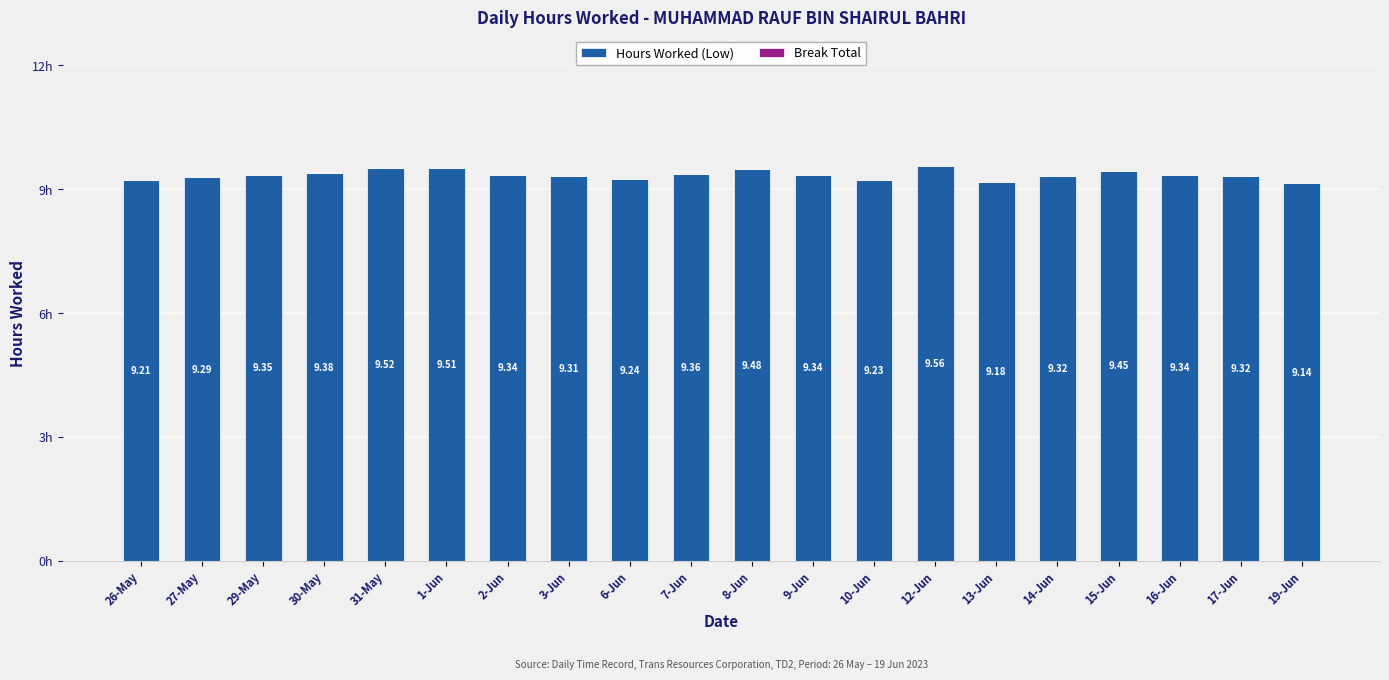

What is the label of the 1st bar from the left?

26-May